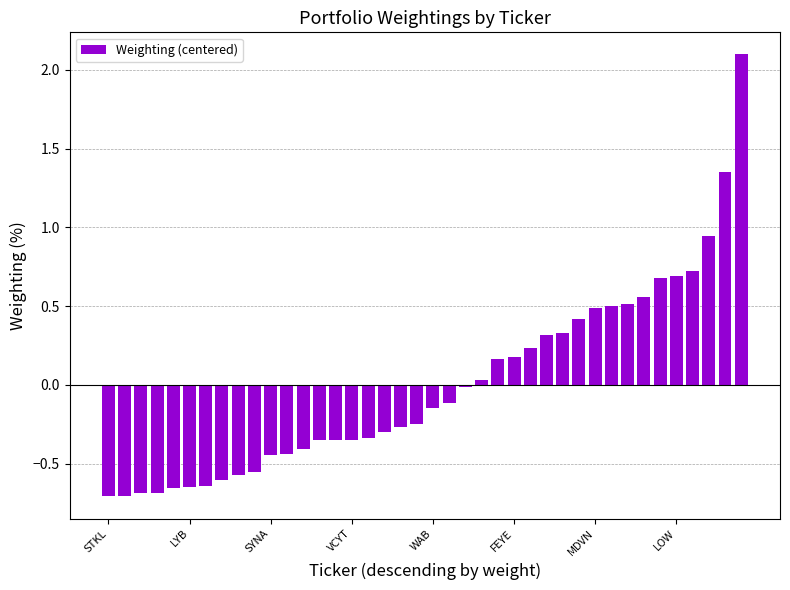

What is the greatest value displayed?

2.1